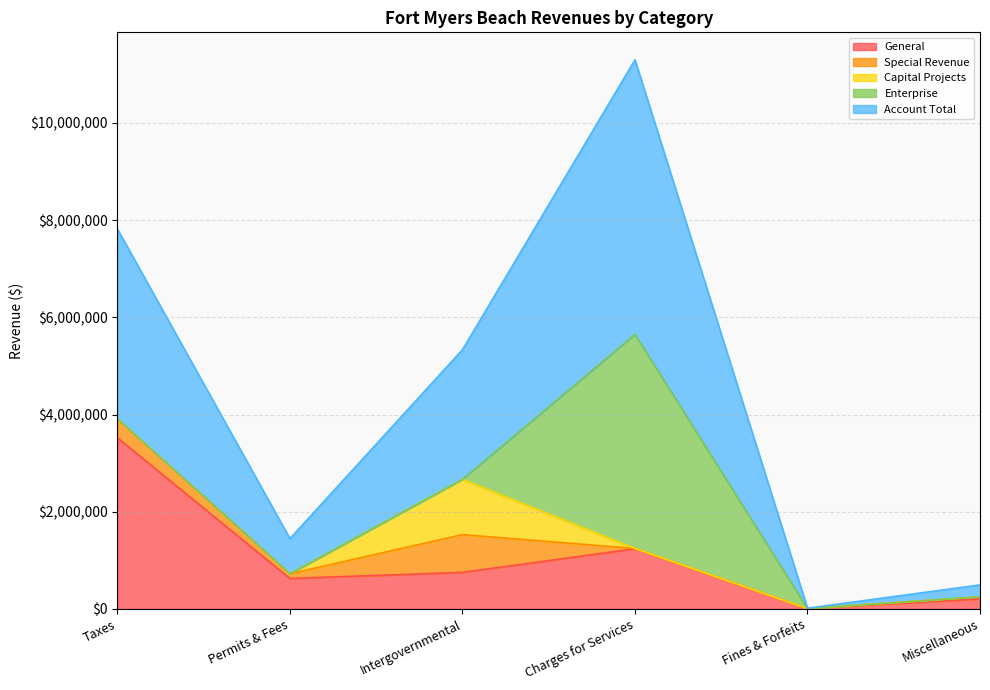

What are all the series names shown in the legend?

General, Special Revenue, Capital Projects, Enterprise, Account Total